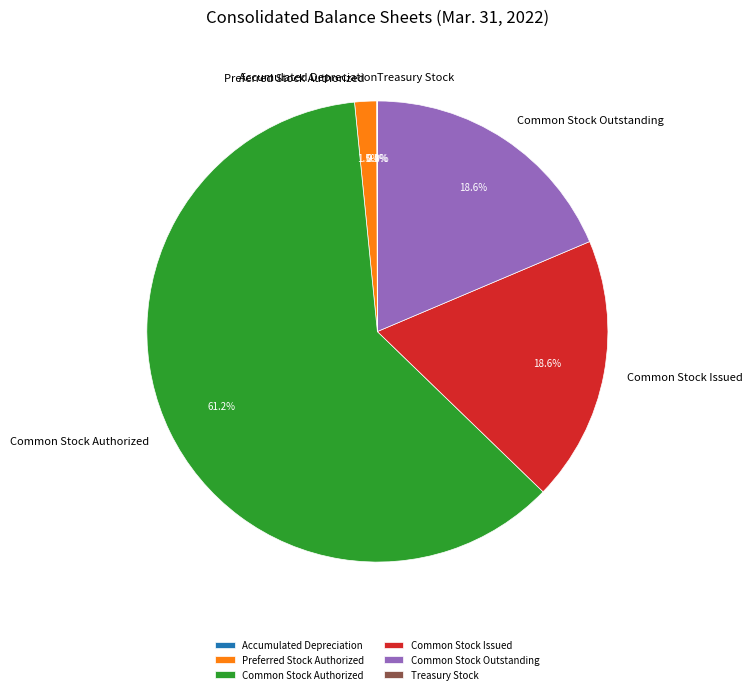

Which slice represents more than half of the pie?

Common Stock Authorized